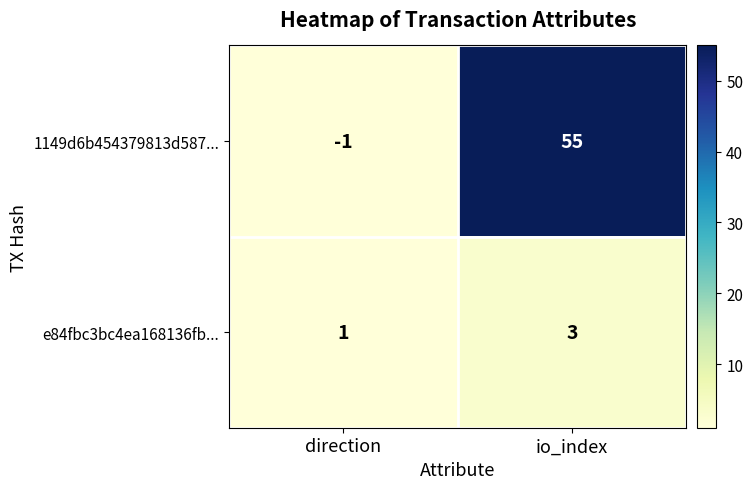

At which label is 1149d6b454379813d587... closest to 27?

direction